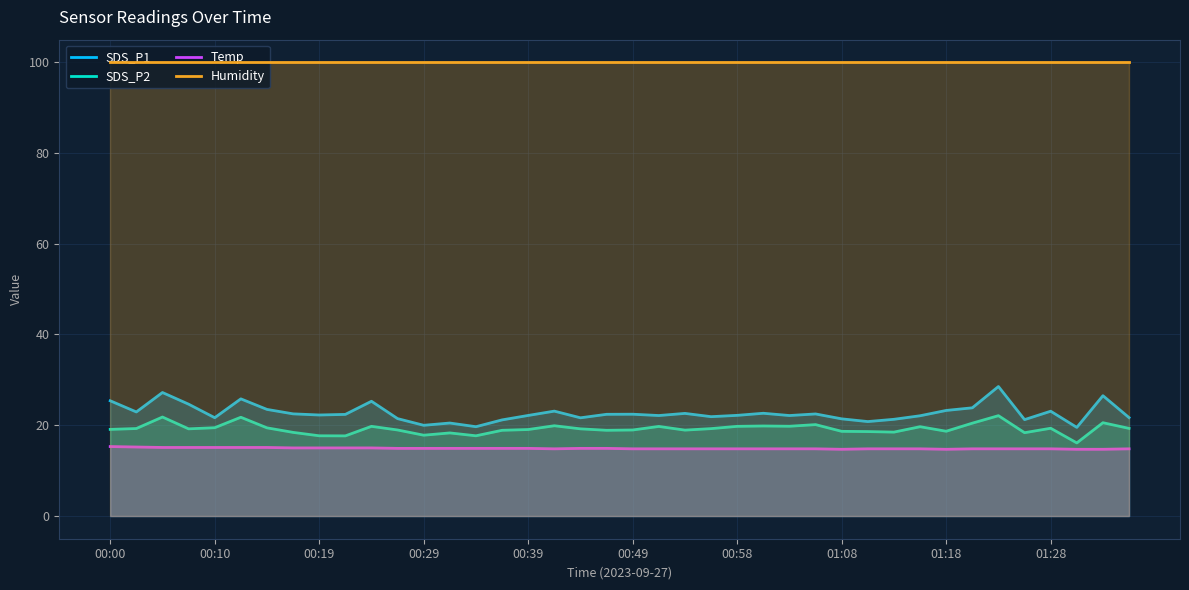

What value does the SDS_P2 series have at 23?

19.2